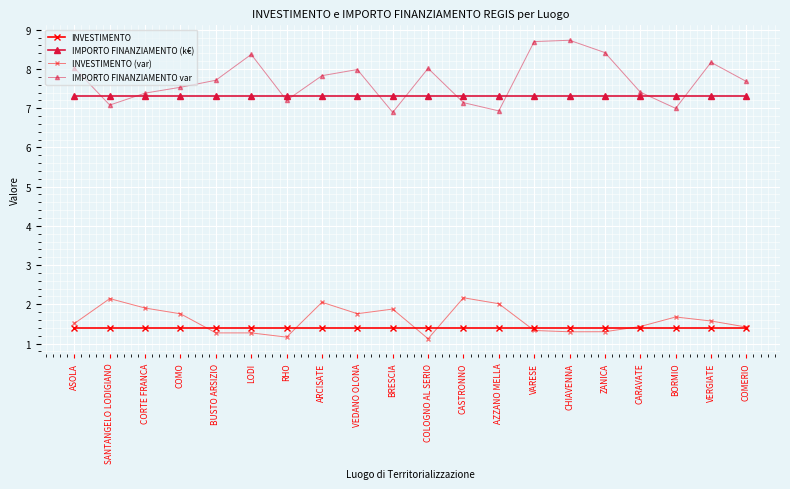

What is the minimum value shown in the chart?

1.1